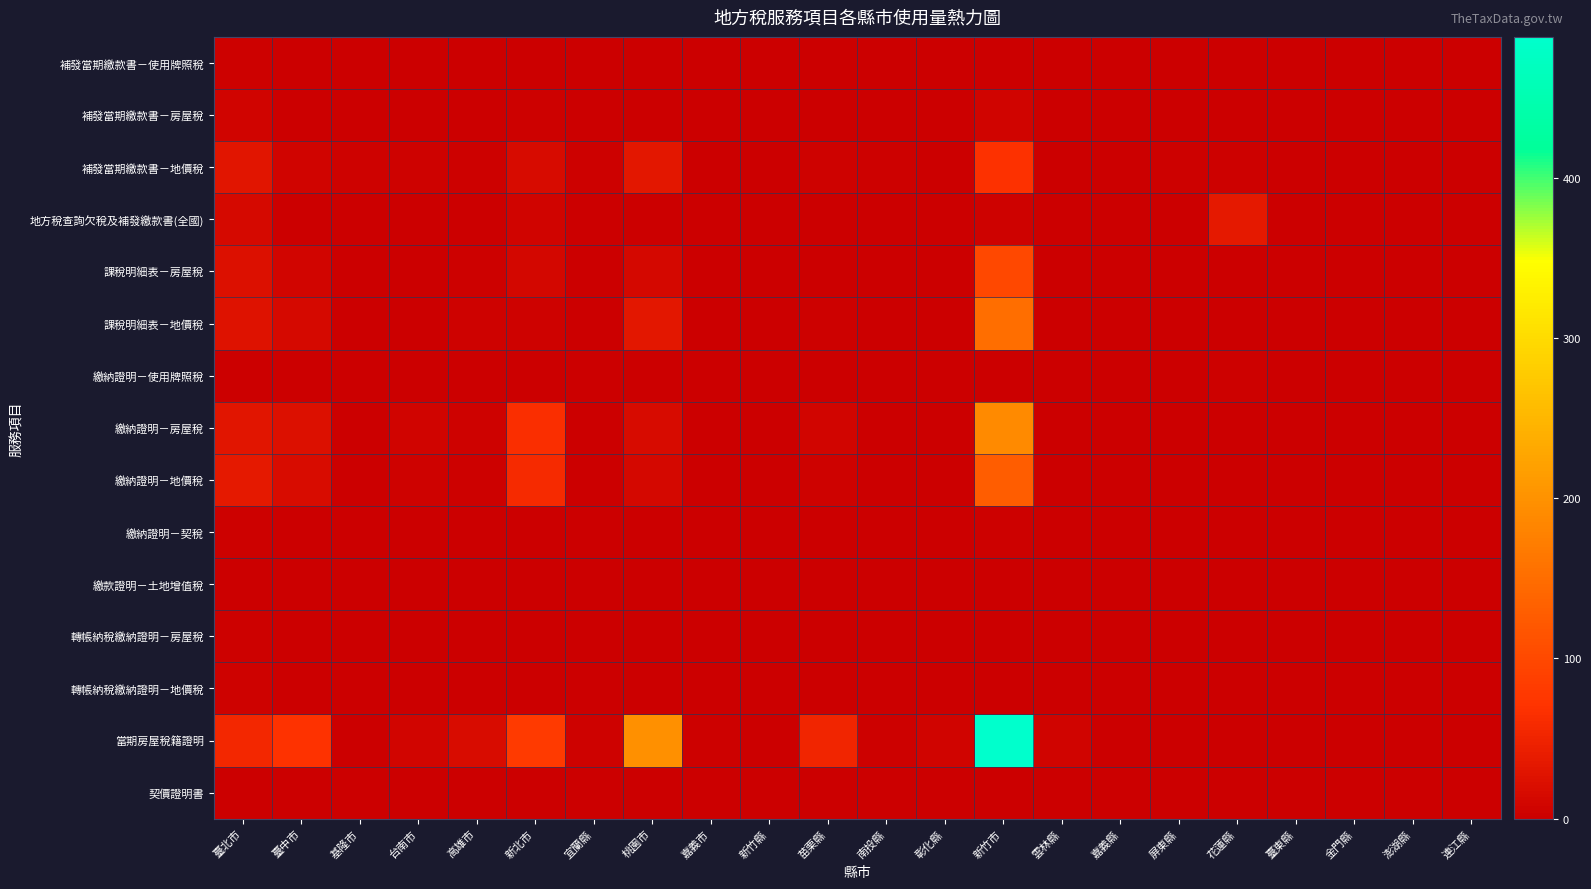

What is the total value across all series at 嘉義市?

5